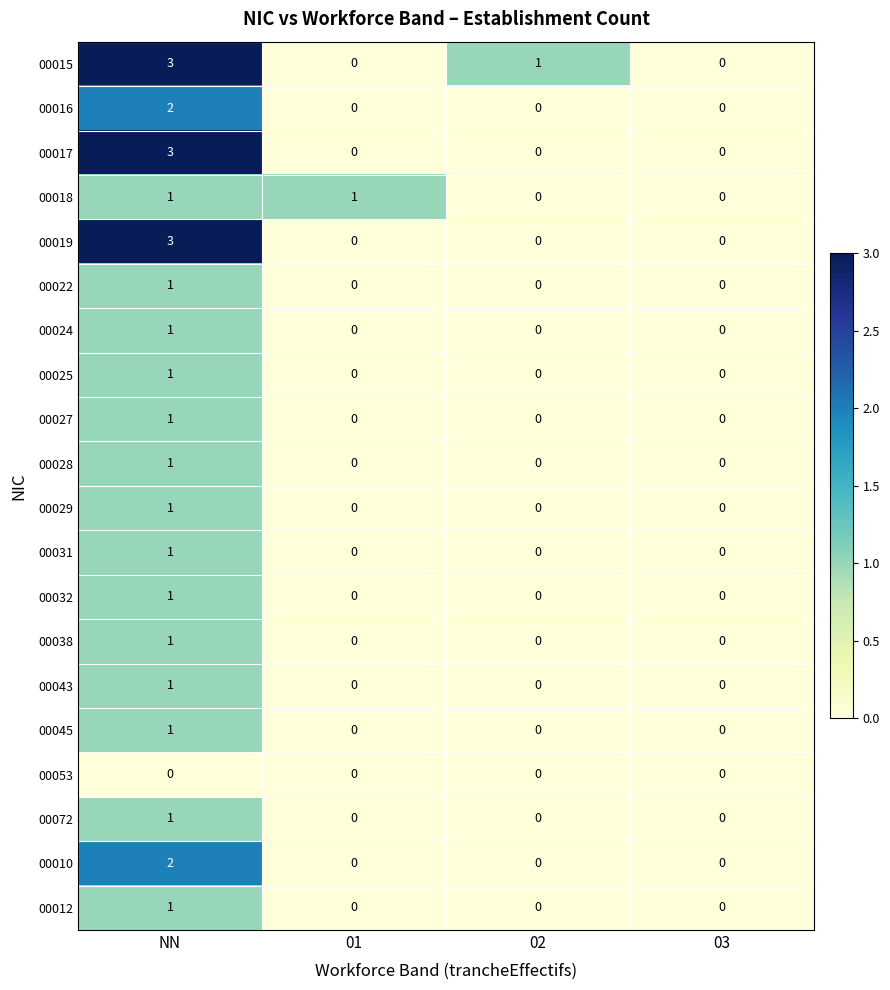

What is the greatest value displayed?

3